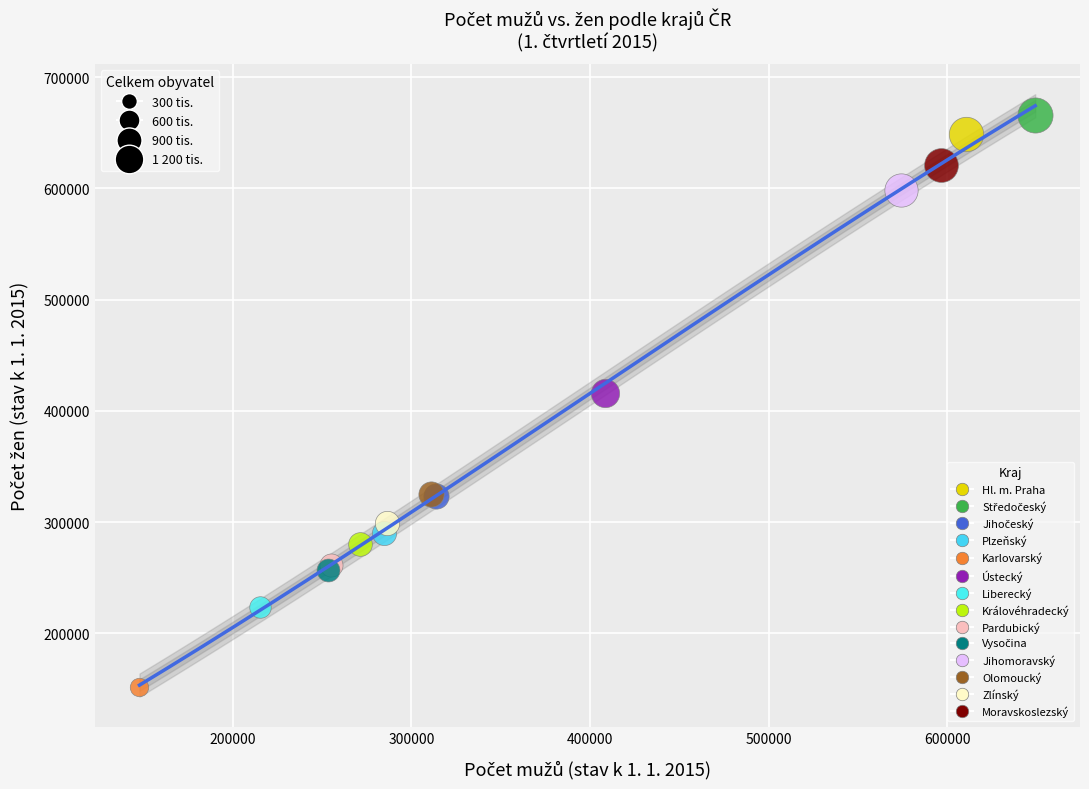

Which series contains the lowest Y value?

Karlovarský